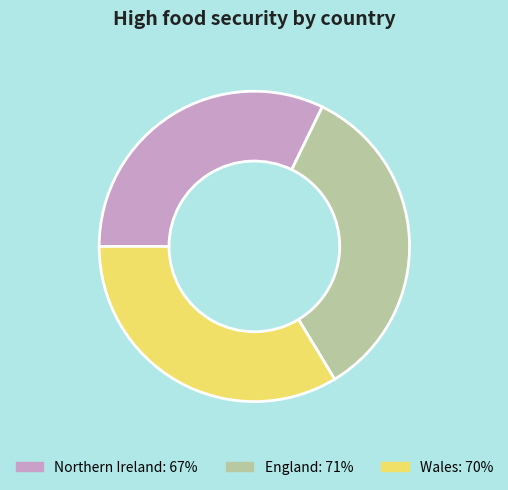

Do Wales and England together represent more than half of the pie?

Yes